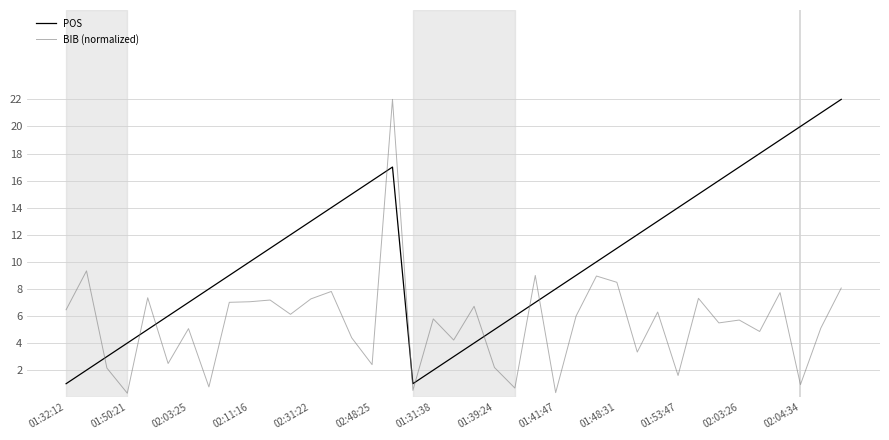

True or false: POS has more than 2 points higher than both neighbors.

False